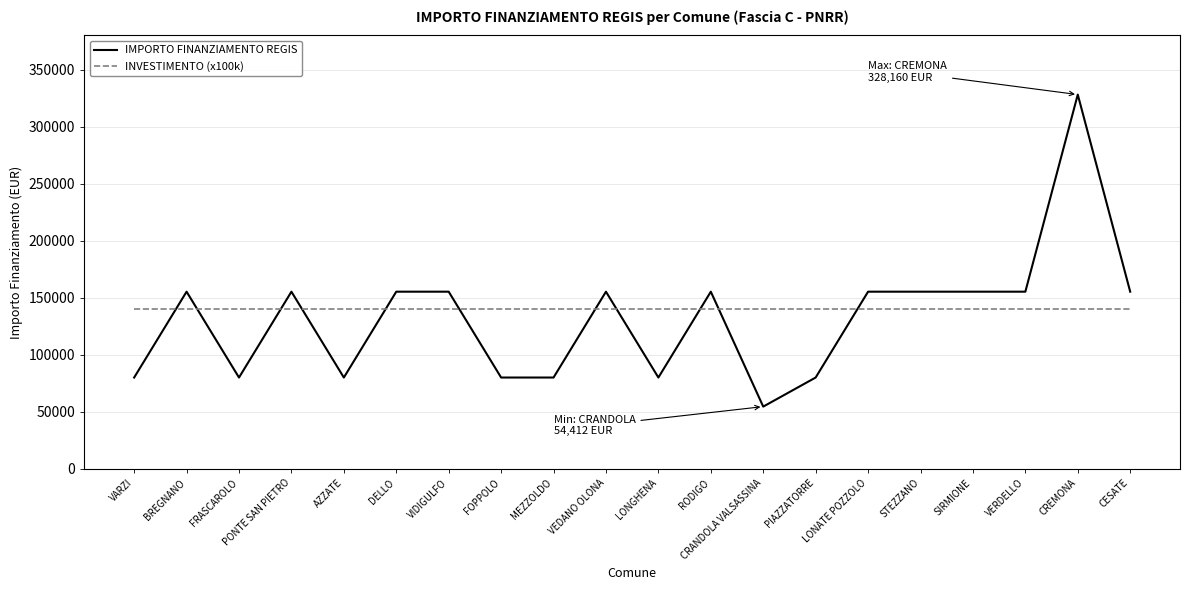

Reading right to left, transcribe all the data shown in this chart.

IMPORTO FINANZIAMENTO REGIS: CESATE=155234	CREMONA=328160	VERDELLO=155234	SIRMIONE=155234	STEZZANO=155234	LONATE POZZOLO=155234	PIAZZATORRE=79922	CRANDOLA VALSASSINA=54412	RODIGO=155234	LONGHENA=79922	VEDANO OLONA=155234	MEZZOLDO=79922	FOPPOLO=79922	VIDIGULFO=155234	DELLO=155234	AZZATE=79922	PONTE SAN PIETRO=155234	FRASCAROLO=79922	BREGNANO=155234	VARZI=79922
INVESTIMENTO (x100k): CESATE=140000	CREMONA=140000	VERDELLO=140000	SIRMIONE=140000	STEZZANO=140000	LONATE POZZOLO=140000	PIAZZATORRE=140000	CRANDOLA VALSASSINA=140000	RODIGO=140000	LONGHENA=140000	VEDANO OLONA=140000	MEZZOLDO=140000	FOPPOLO=140000	VIDIGULFO=140000	DELLO=140000	AZZATE=140000	PONTE SAN PIETRO=140000	FRASCAROLO=140000	BREGNANO=140000	VARZI=140000